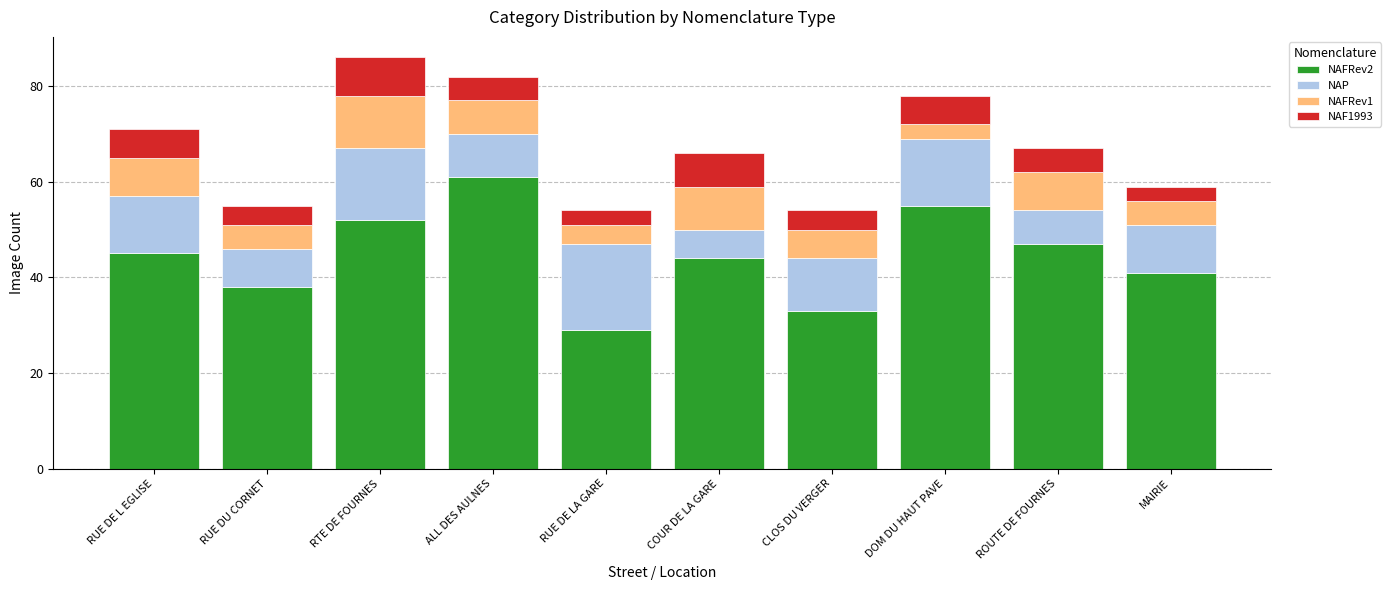

Which category has the highest value in the NAFRev2 series?

ALL DES AULNES